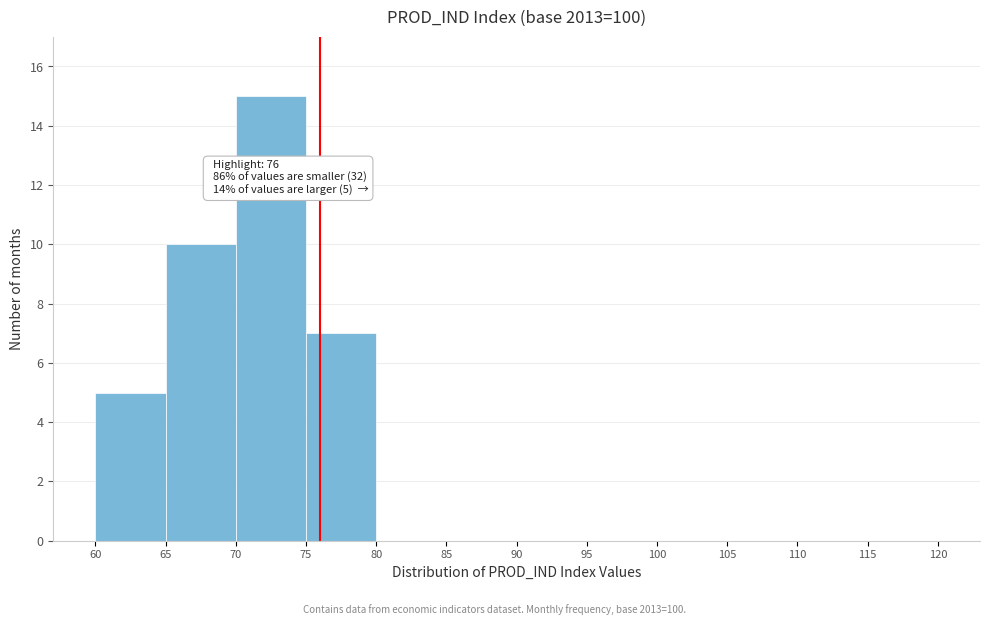

Which range on the x-axis has the tallest bar?

70 to 75